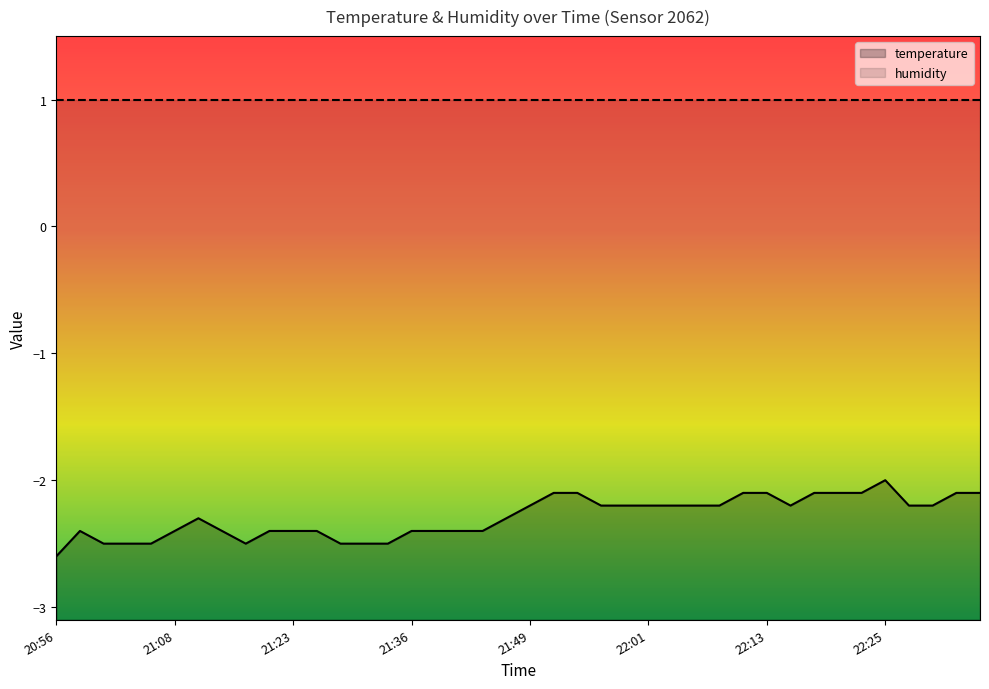

True or false: there are more than 1 points higher than both neighbors.

True